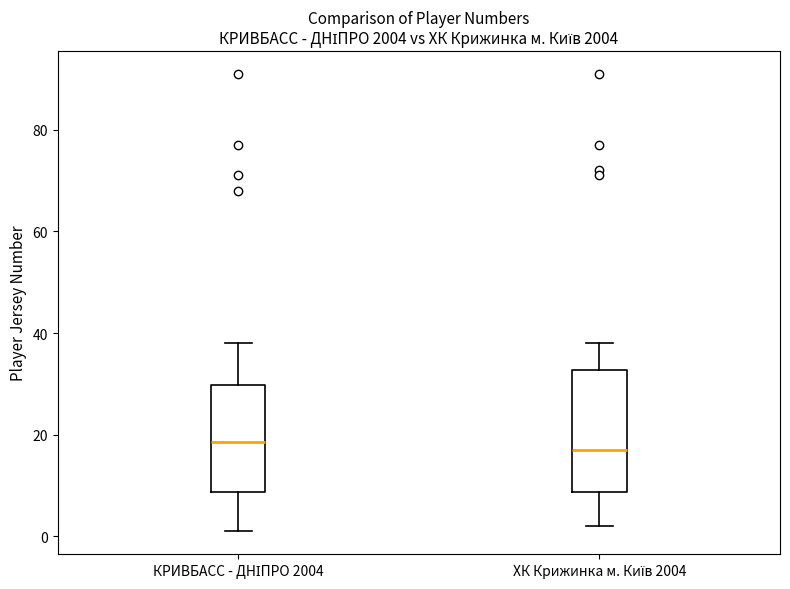

Where does the lower whisker of the box for КРИВБАСС - ДНІПРО 2004 end on the y-axis? The values are not printed on the chart, so give them approximately, as read against the axis.

2